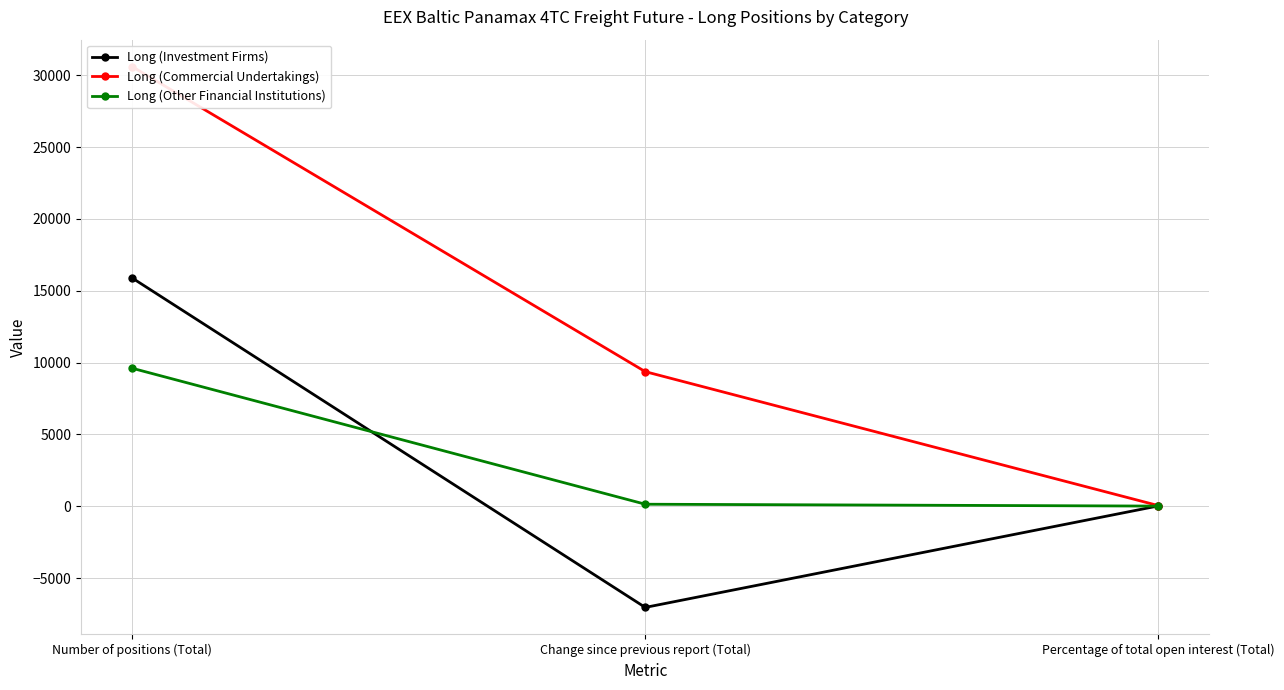

What are all the series names shown in the legend?

Long (Investment Firms), Long (Commercial Undertakings), Long (Other Financial Institutions)